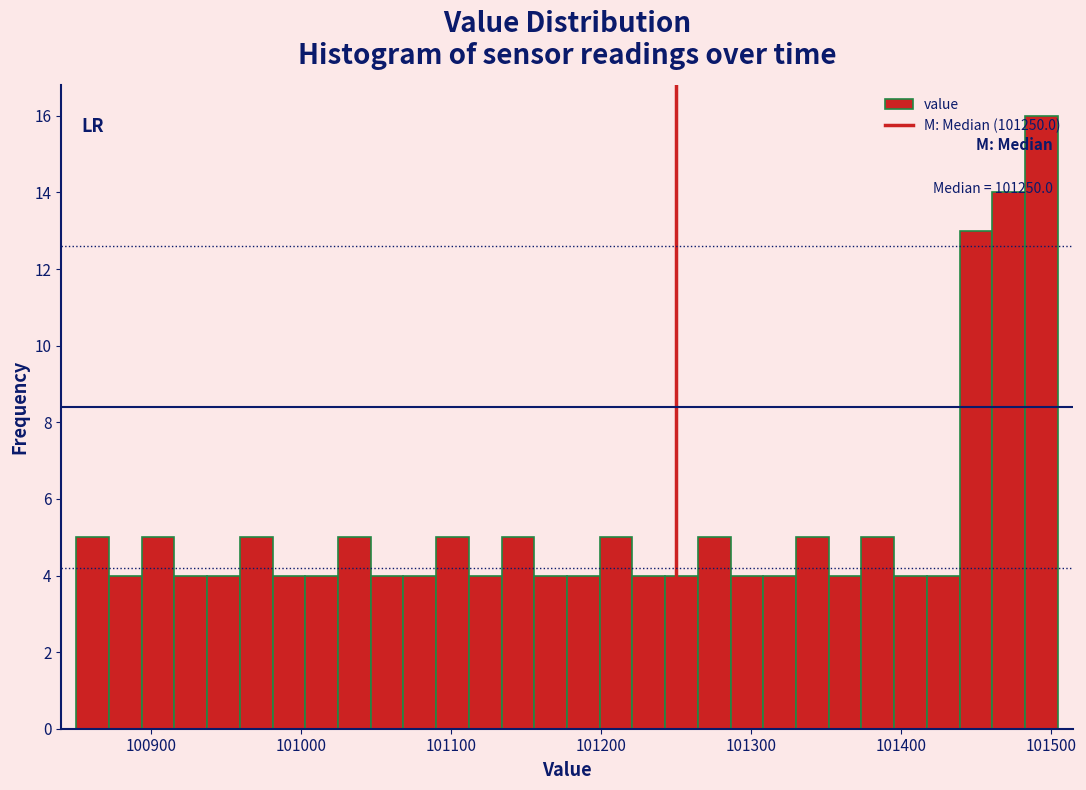

Read against the x-axis, roughly where is the centre of the tallest bar?

101490